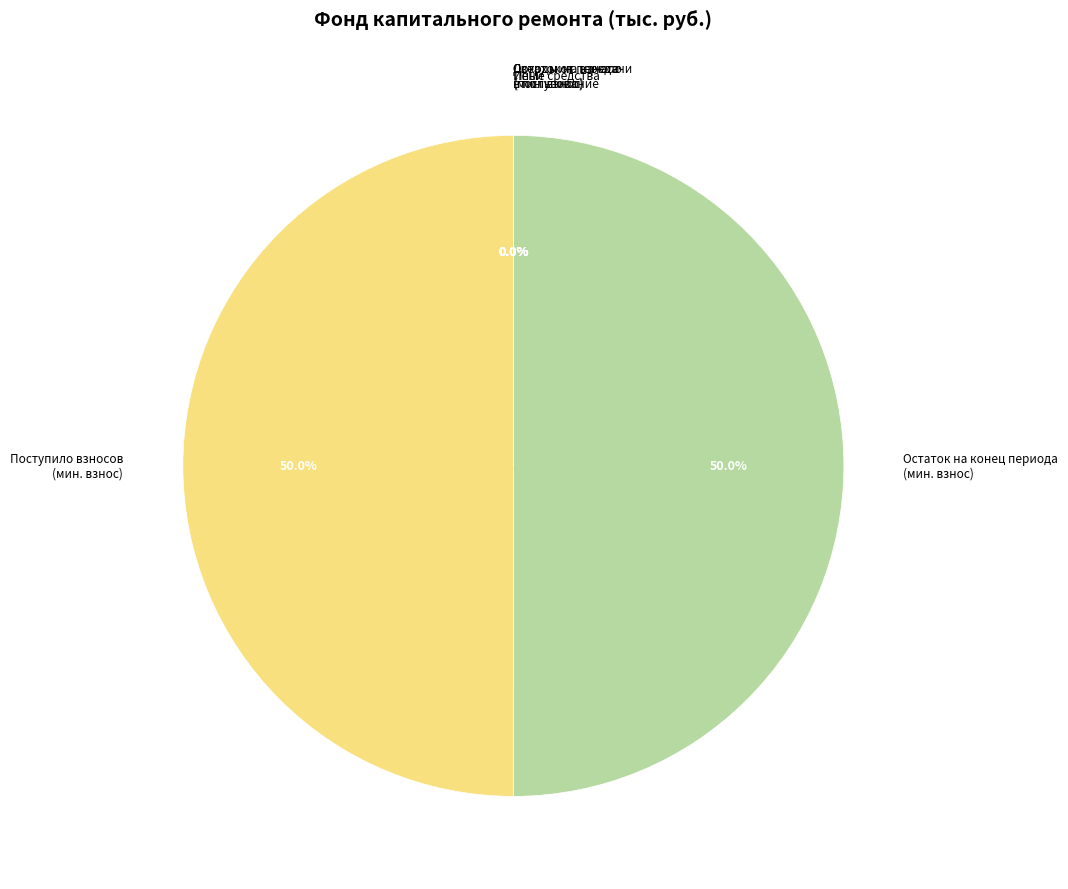

What percentage is NOT represented by Остаток на конец периода (мин. взнос)?

50.0%